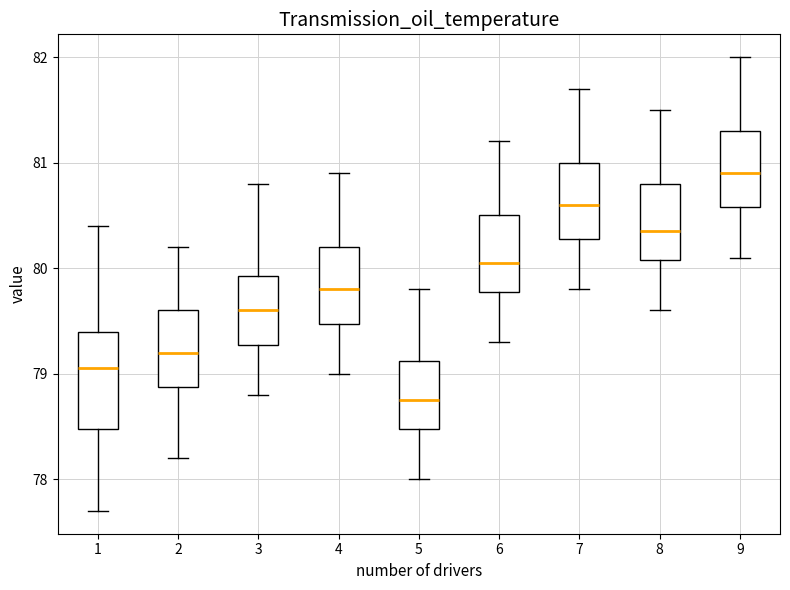

Which box's median line is the highest?

9